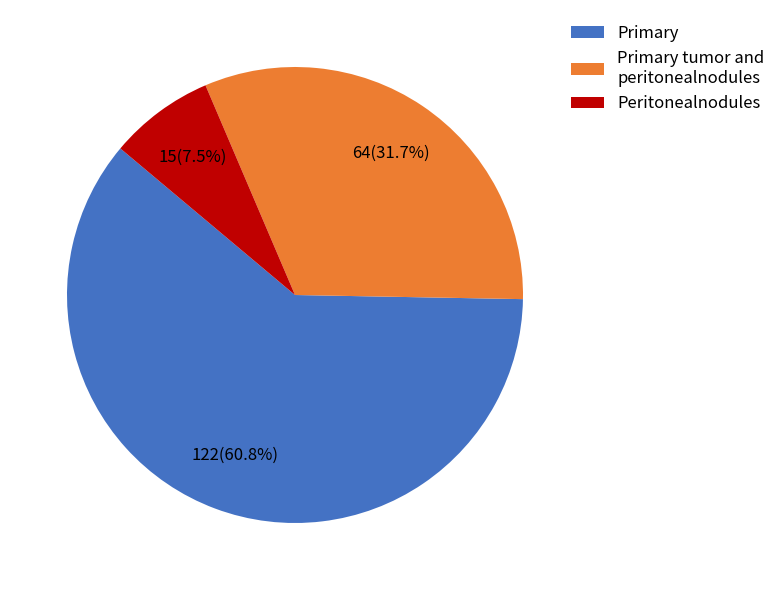

To the nearest percent, what is the average slice percentage?

33%